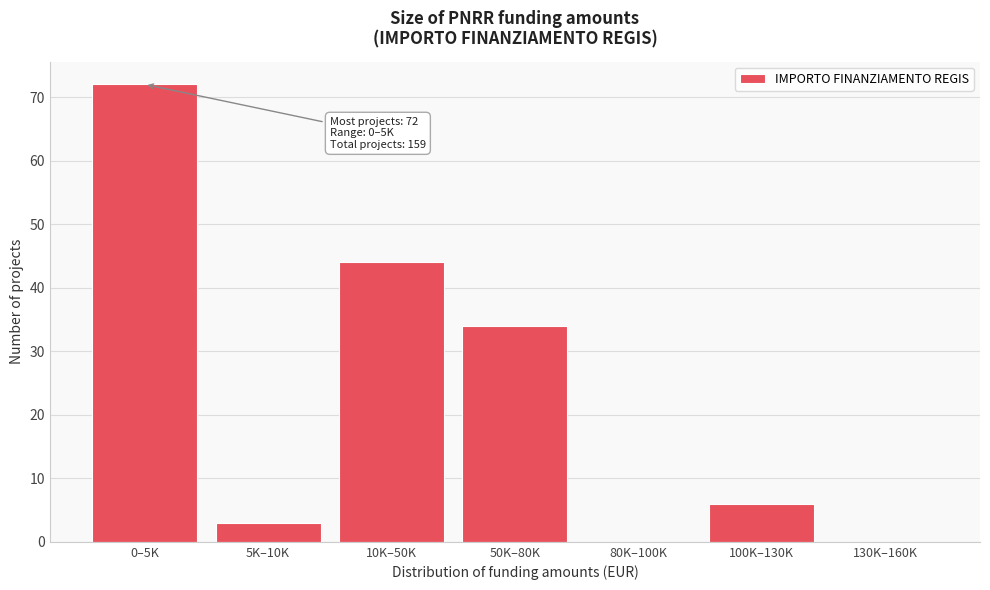

Reading left to right, what are all the values shown in this chart?

0–5K=72	5K–10K=3	10K–50K=44	50K–80K=34	80K–100K=0	100K–130K=6	130K–160K=0